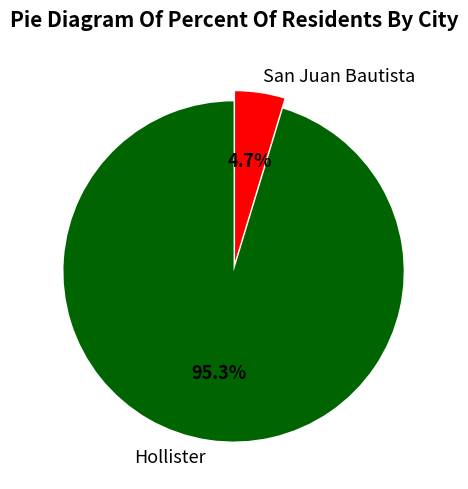

What is the largest slice in the pie chart?

Hollister